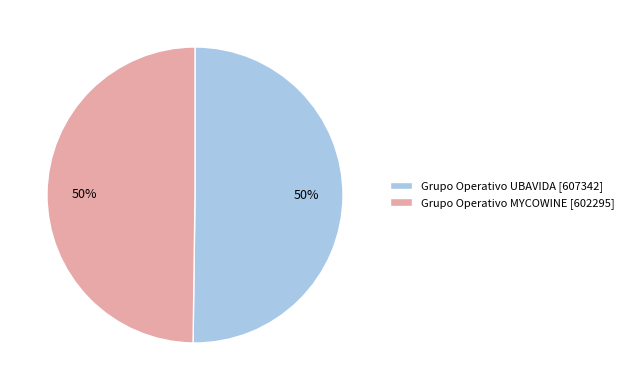

To the nearest percent, what portion does Grupo Operativo MYCOWINE represent?

50%